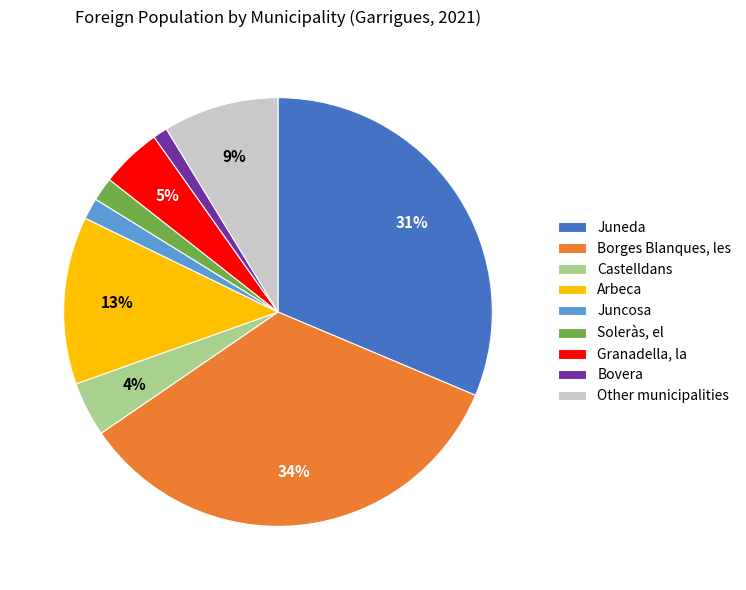

Is it true that Castelldans is 4% of the pie?

True